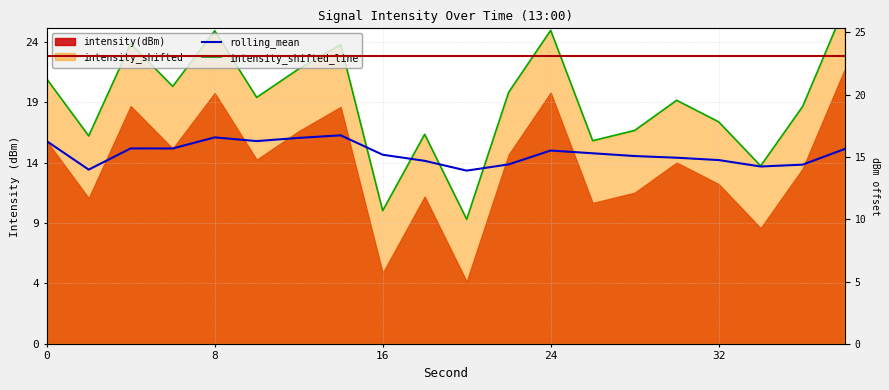

Read the intensity_shifted_line value at 17.

14.3